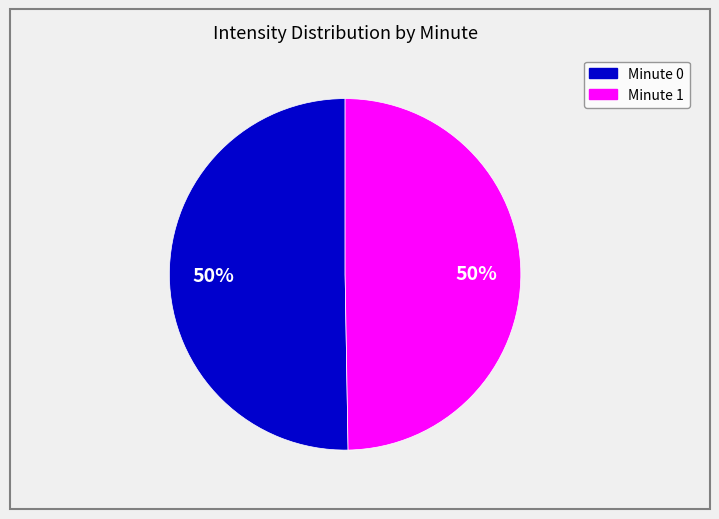

What is the ratio of the value at Minute 0 to the value at Minute 1?

1.0